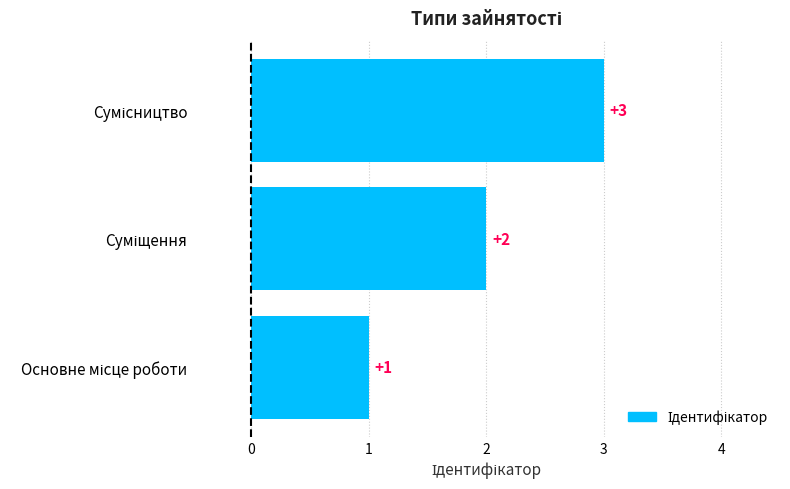

What is the greatest value displayed?

3